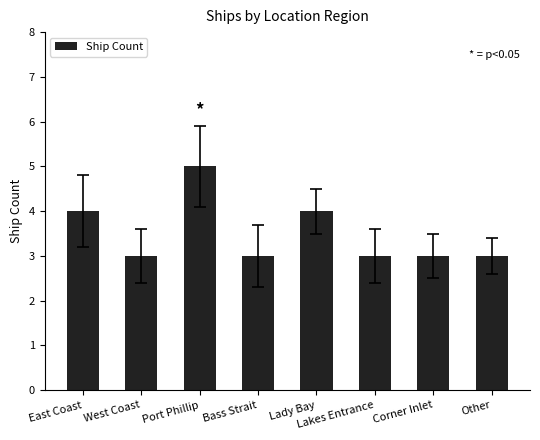

What is the smallest value displayed?

3